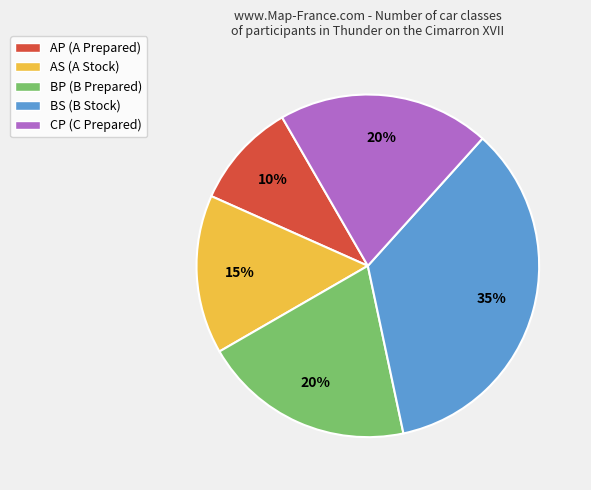

To the nearest percent, what is the difference between the largest and smallest slice percentages?

25%